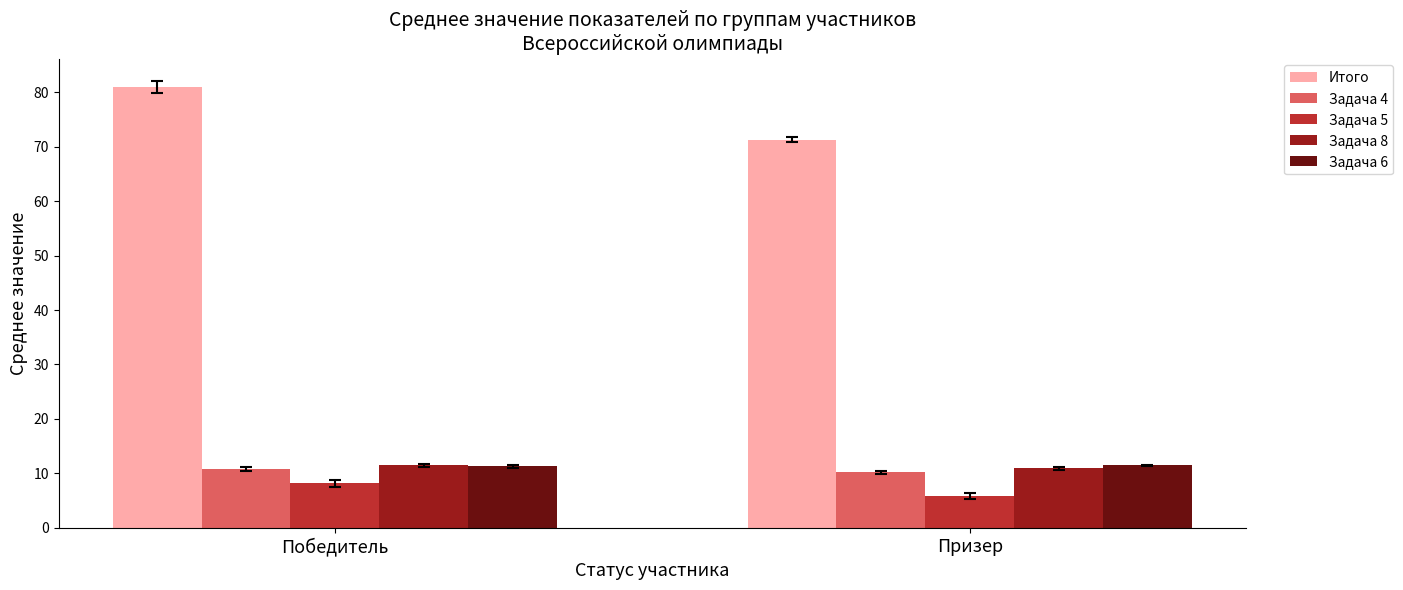

Is the value of Задача 4 at Призер greater than the value of Итого at Победитель?

No